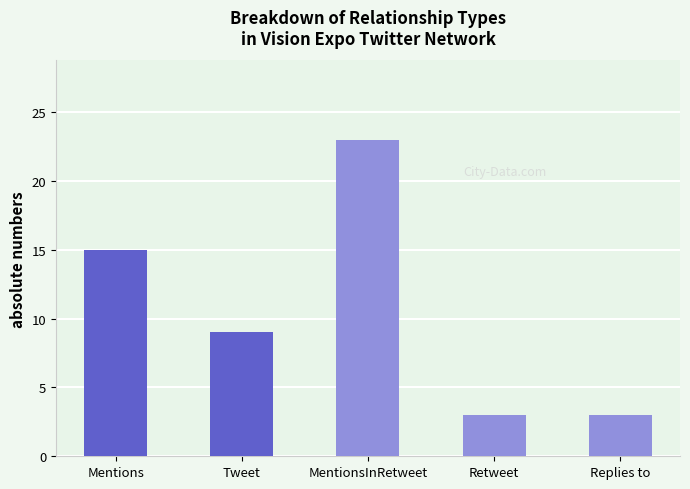

What is the average value?

11